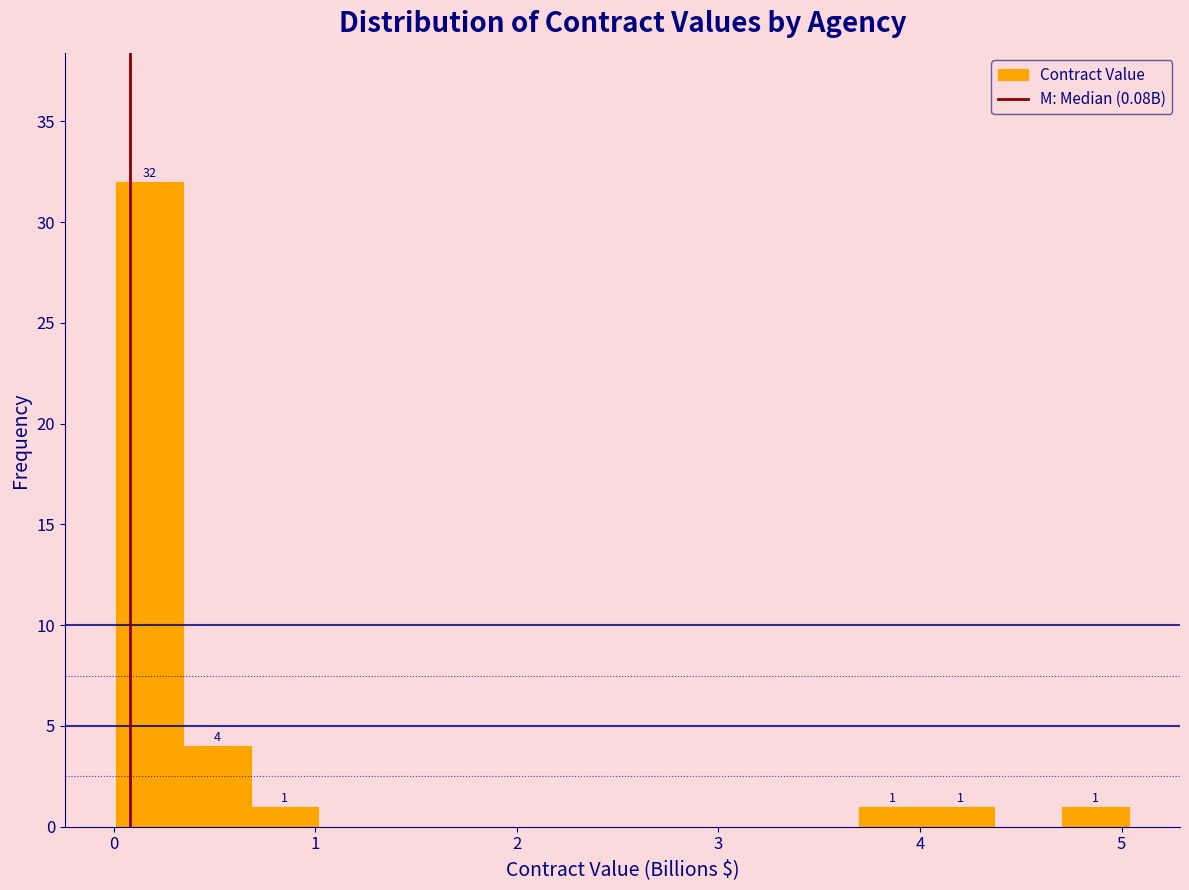

Around what value on the x-axis is the tallest bar? Give the approximate position of its centre, as read against the axis.

0.2